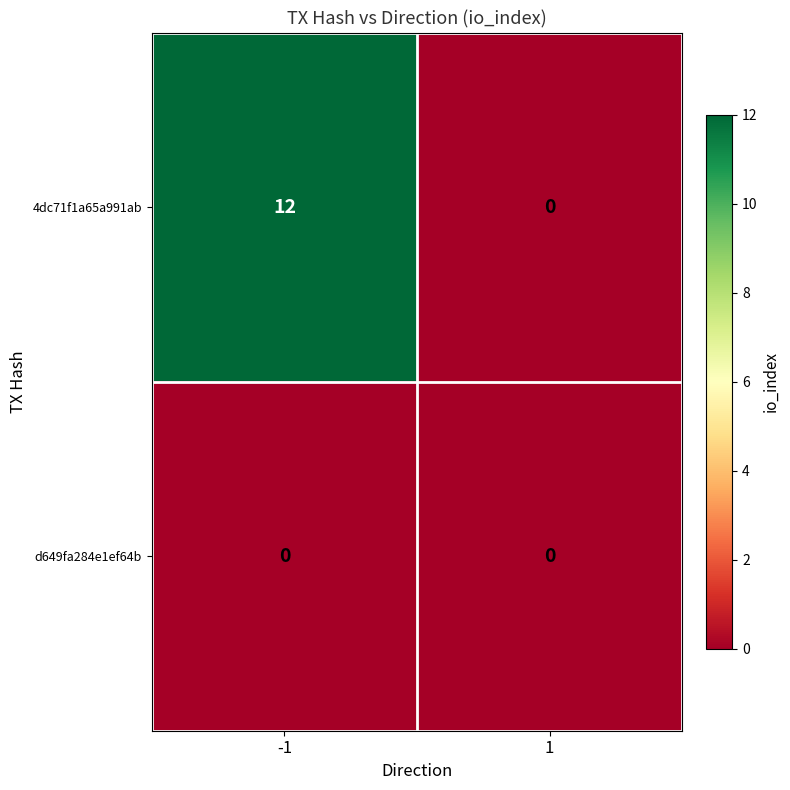

Which series has the largest range (max minus min)?

4dc71f1a65a991ab